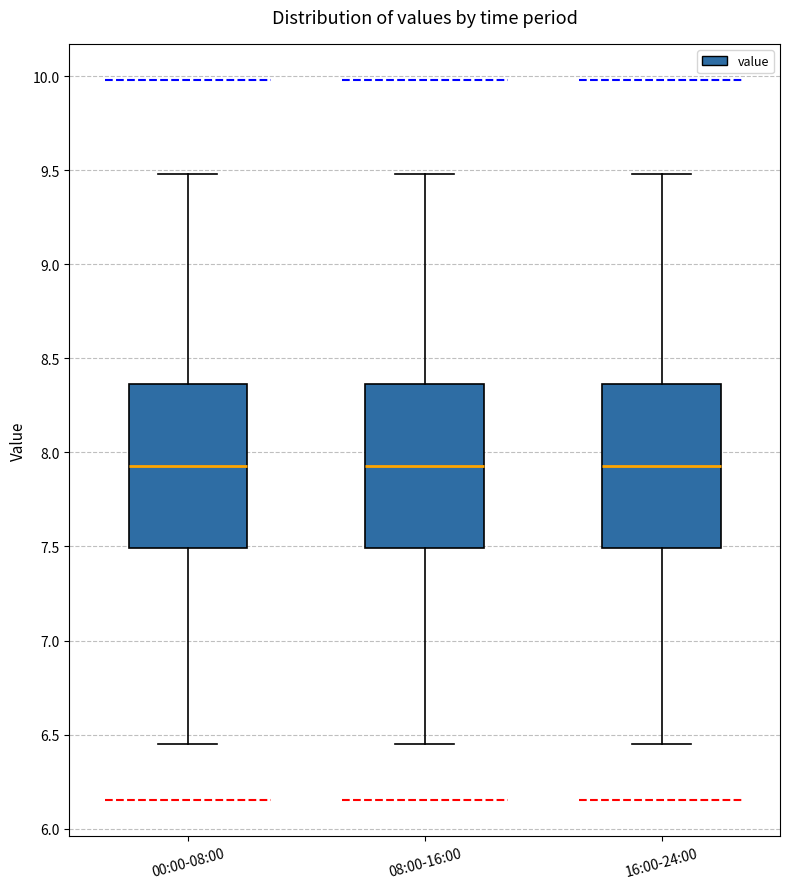

Reading left to right, read every box against the y-axis: the position of its median line, the range the box covers, and the ends of its whiskers. The values are not printed on the chart, so give them approximately, as read against the axis.

00:00-08:00: median 7.95, box 7.50 to 8.35, whiskers 6.45 to 9.50
08:00-16:00: median 7.95, box 7.50 to 8.35, whiskers 6.45 to 9.50
16:00-24:00: median 7.95, box 7.50 to 8.35, whiskers 6.45 to 9.50